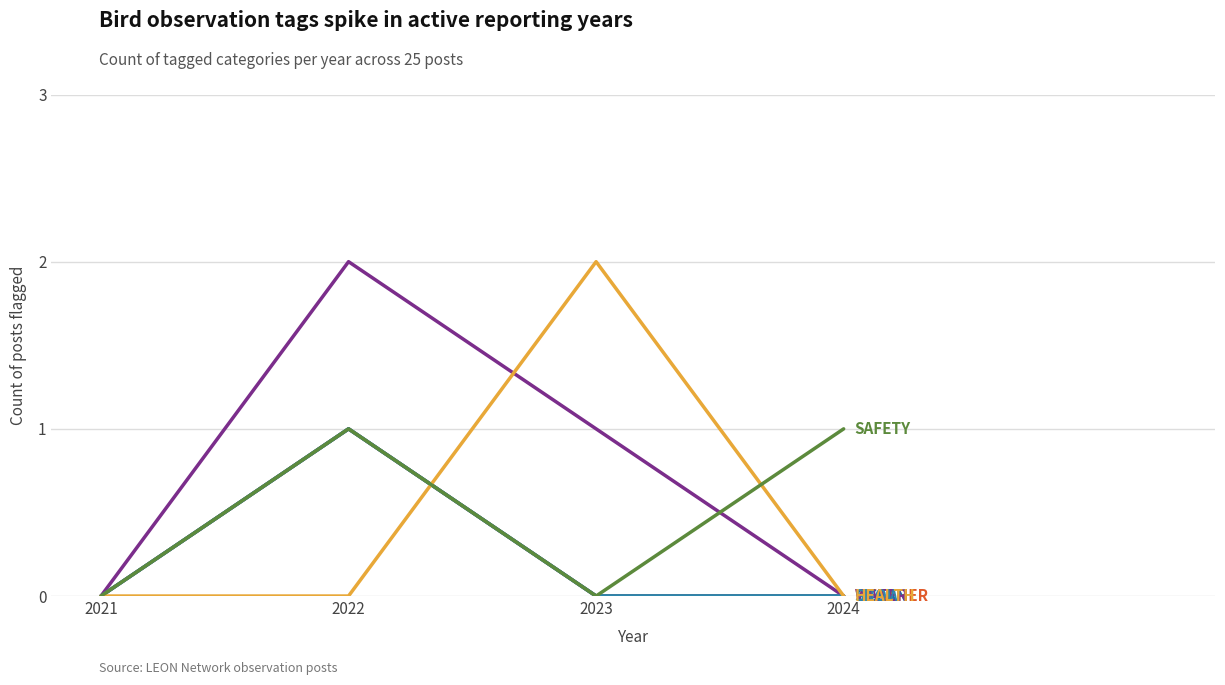

How many lines are shown in the chart?

6